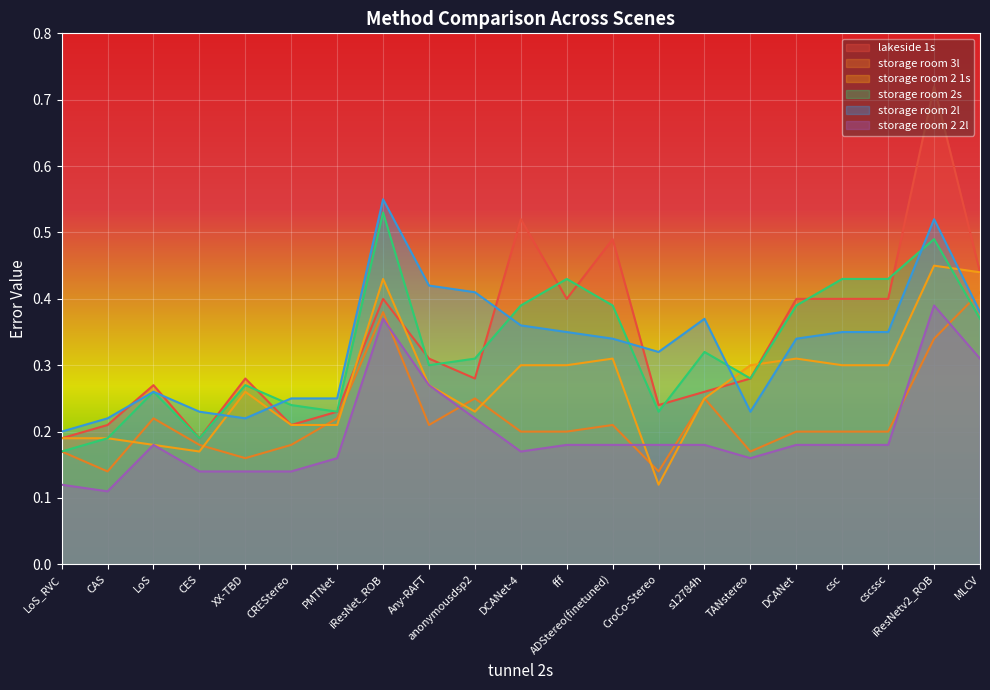

Which series has the widest spread of values?

lakeside 1s